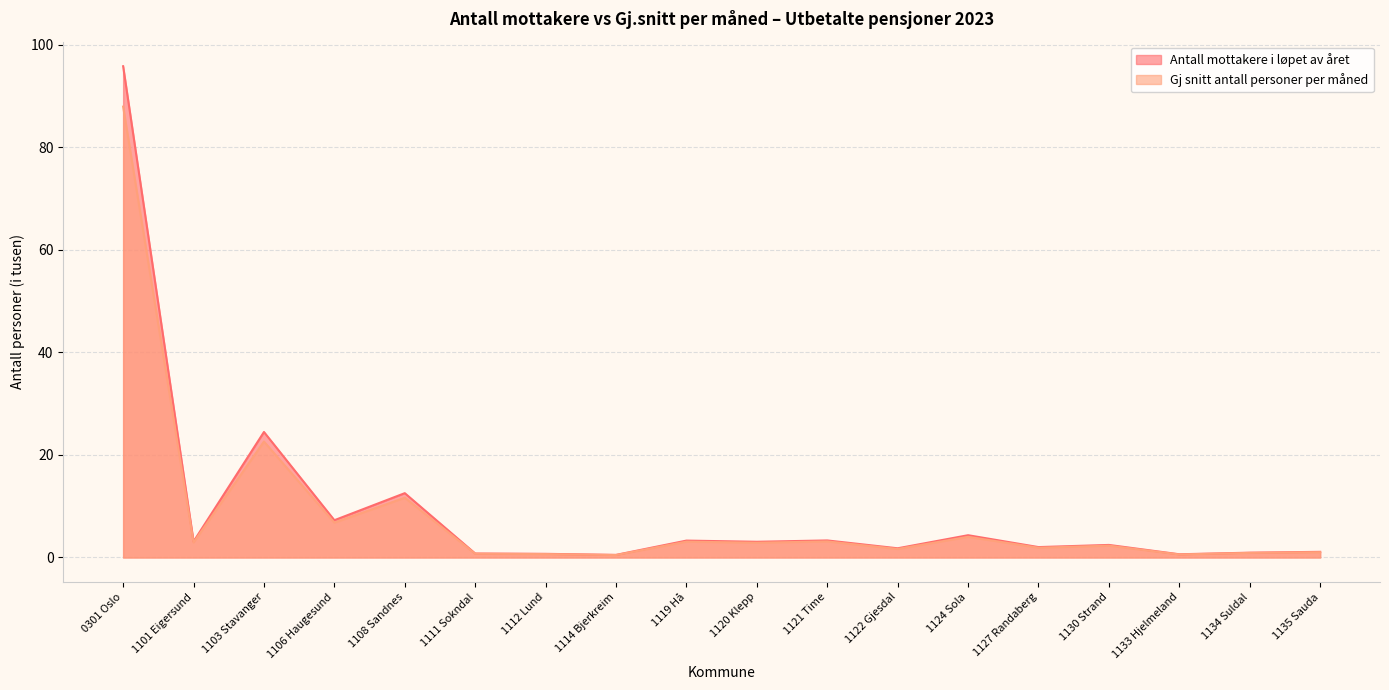

True or false: Antall mottakere i løpet av året and Gj snitt antall personer per måned cross at least once.

False